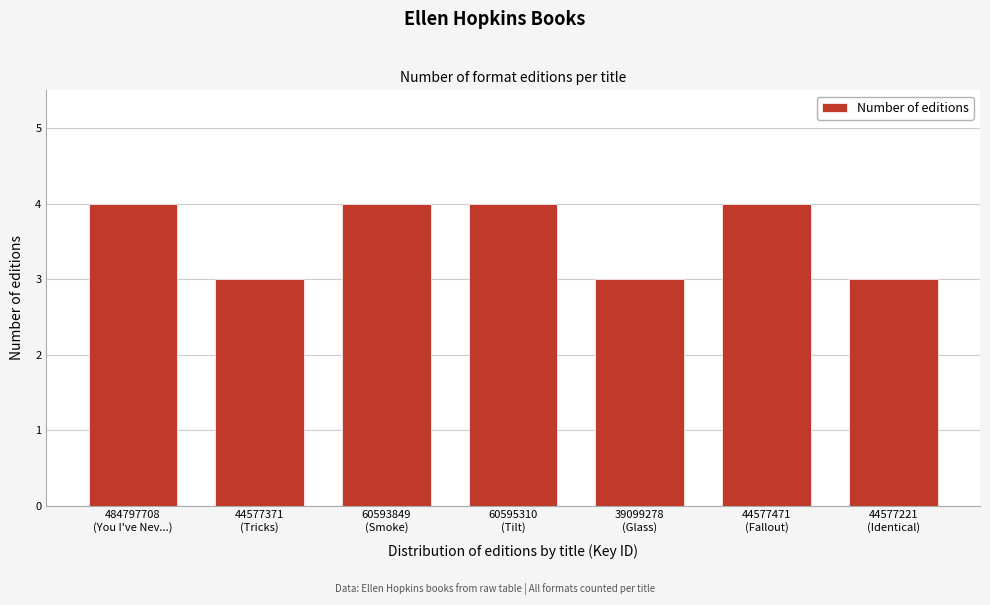

Reading left to right, what are all the values shown in this chart?

4	3	4	4	3	4	3